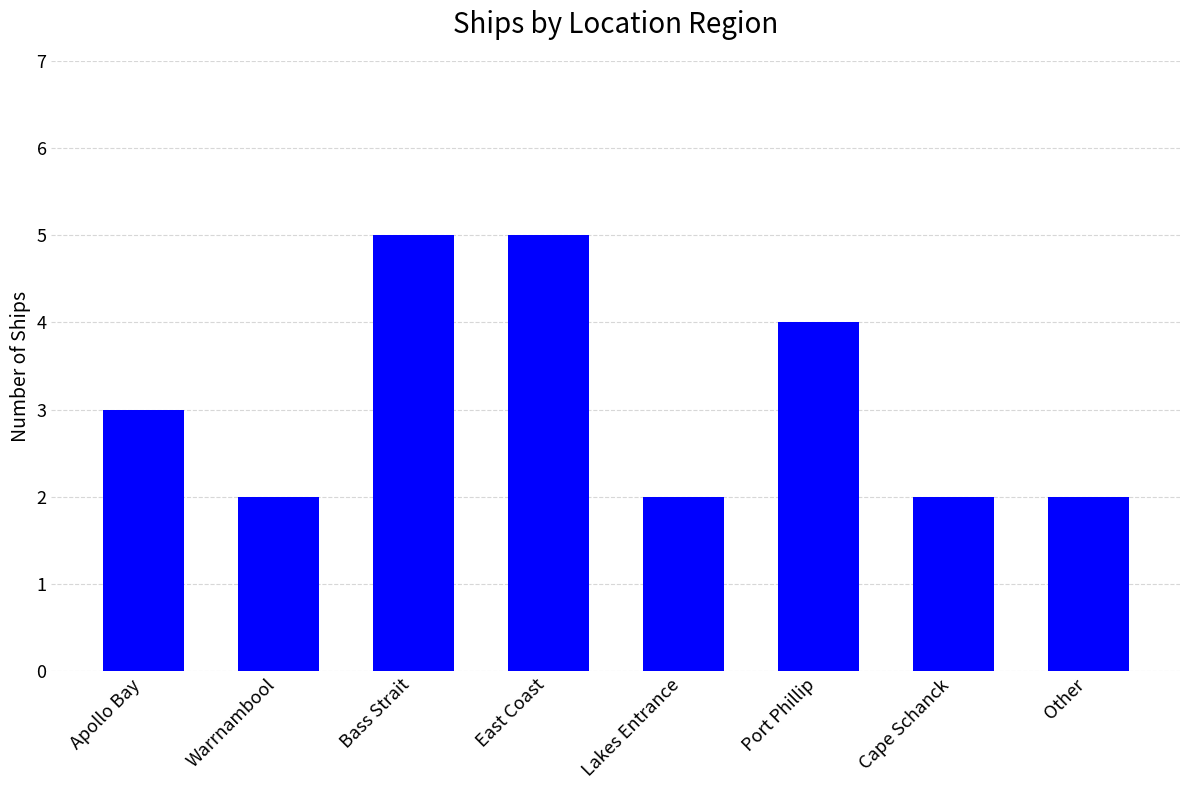

The value at Lakes Entrance is 3. True or false?

False